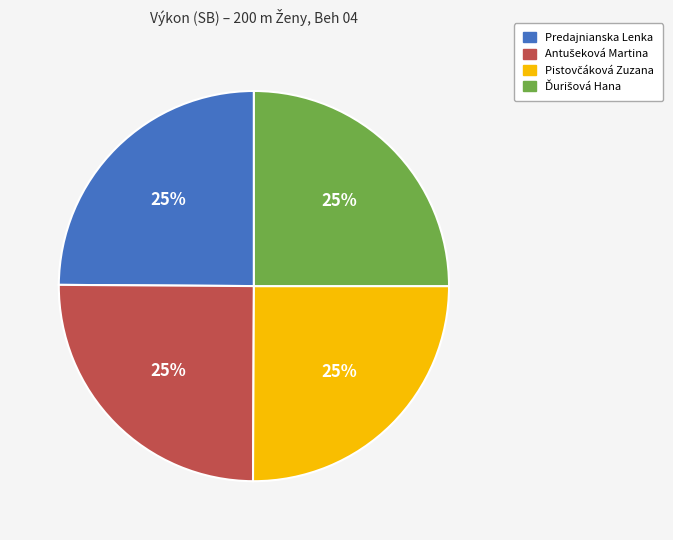

To the nearest percent, what is the average slice percentage?

25%